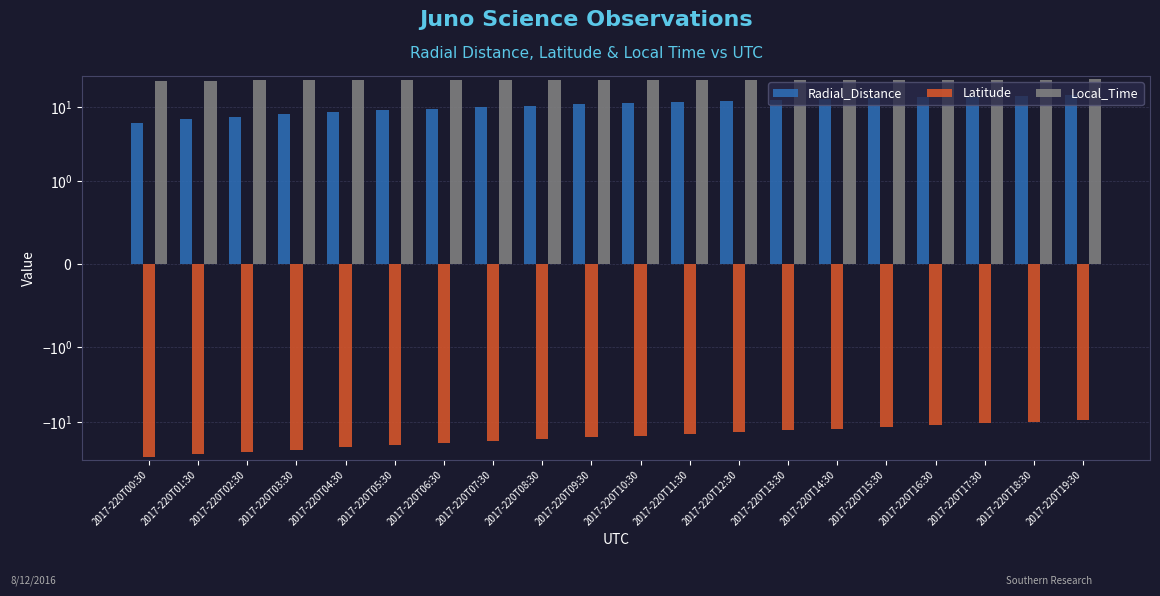

Where is Latitude nearest to the value -19?

2017-220T06:30